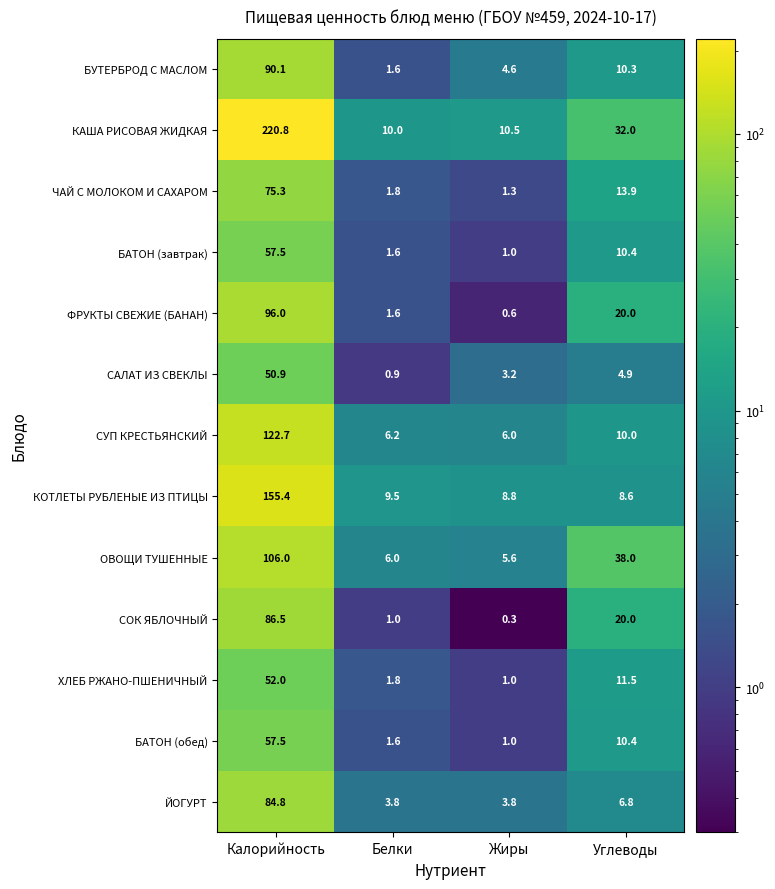

Rank the categories by КОТЛЕТЫ РУБЛЕНЫЕ ИЗ ПТИЦЫ value from highest to lowest.

Калорийность, Белки, Жиры, Углеводы